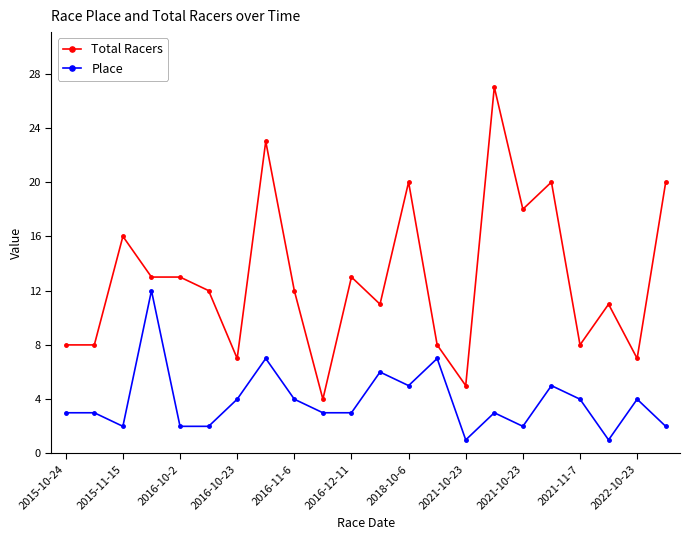

Does the chart display data point markers on the line(s)?

Yes